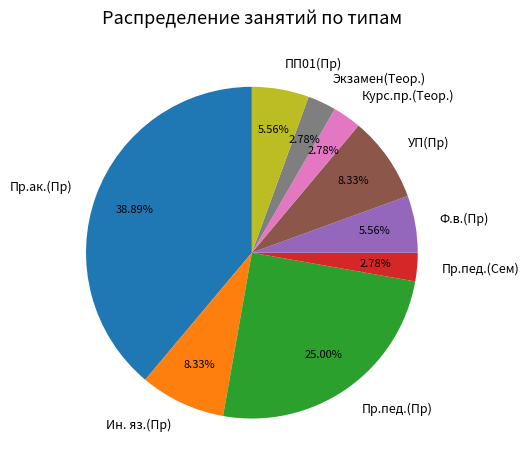

To the nearest percent, what is the difference between the Курс.пр.(Теор.) and Пр.пед.(Пр) slice percentages?

22%